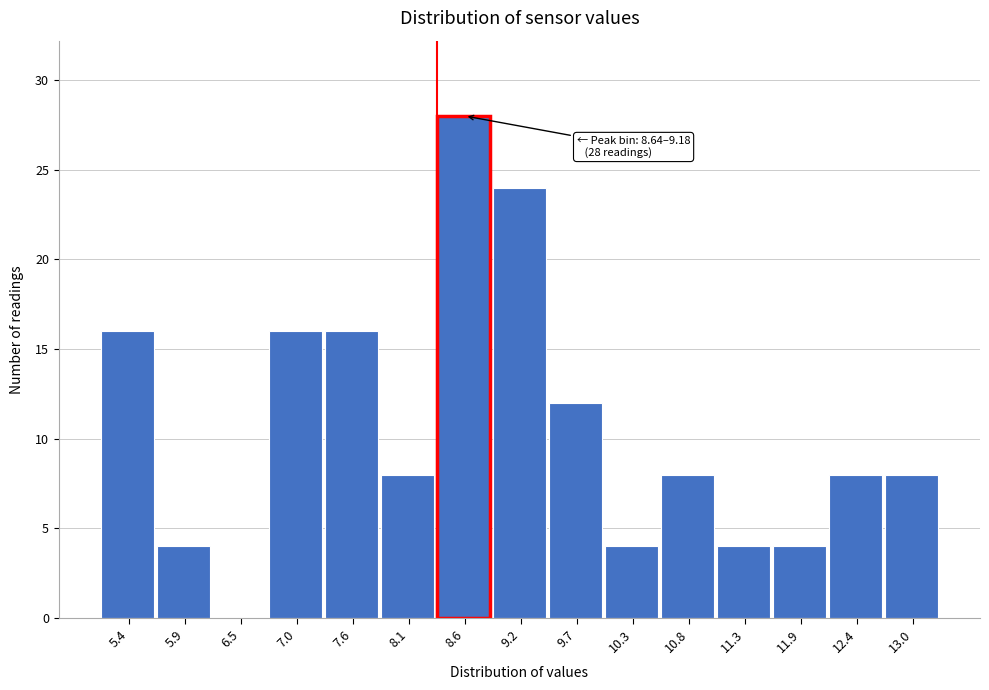

Reading right to left, list all the values displayed in this chart.

13.0=8	12.4=8	11.9=4	11.3=4	10.8=8	10.3=4	9.7=12	9.2=24	8.6=28	8.1=8	7.6=16	7.0=16	6.5=0	5.9=4	5.4=16